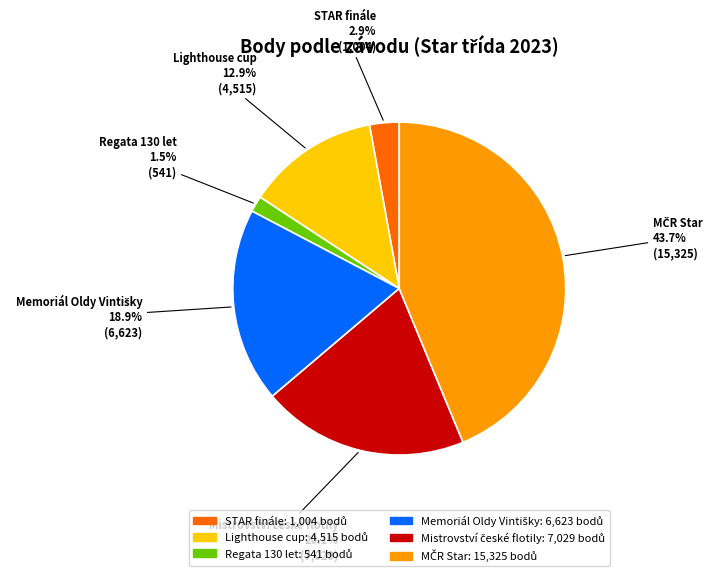

What percentage is the Lighthouse cup slice, to the nearest percent?

13%